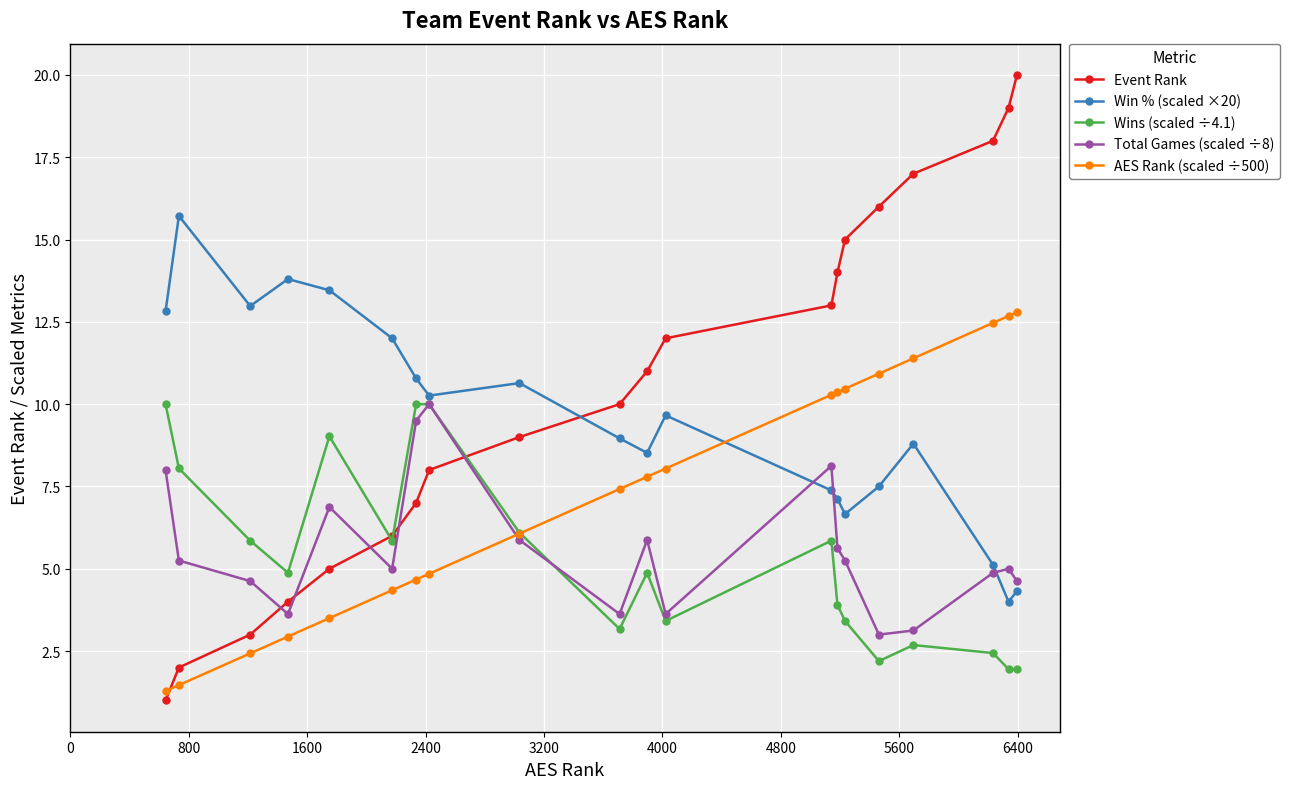

What is the difference between the second highest and minimum values in the AES Rank (scaled ÷500) series?

11.4